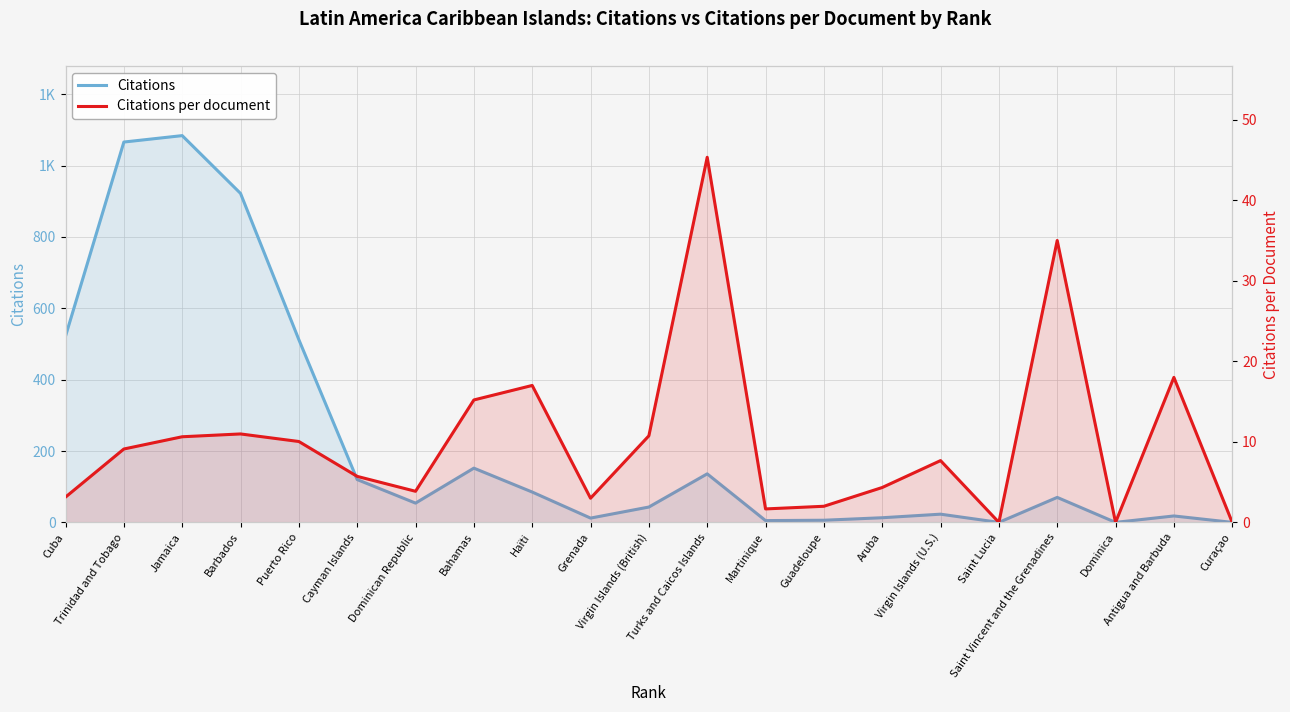

True or false: Citations per document and Citations intersect in this chart.

False